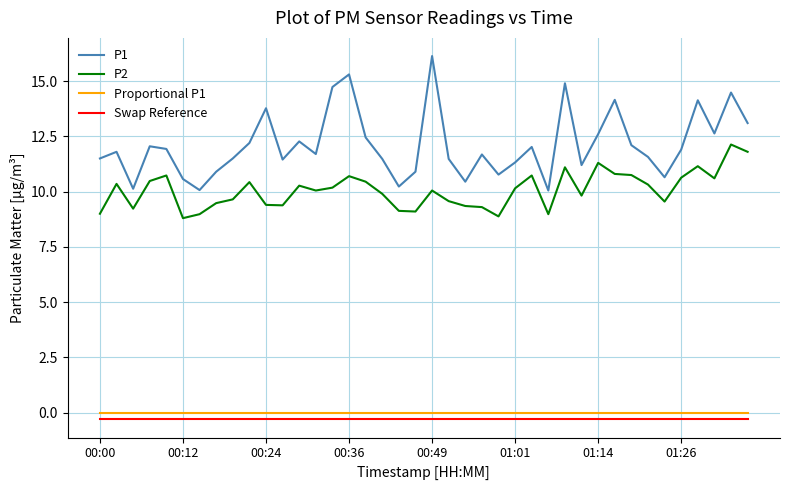

What is the difference between the second highest and second lowest values in the P2 series?

2.9